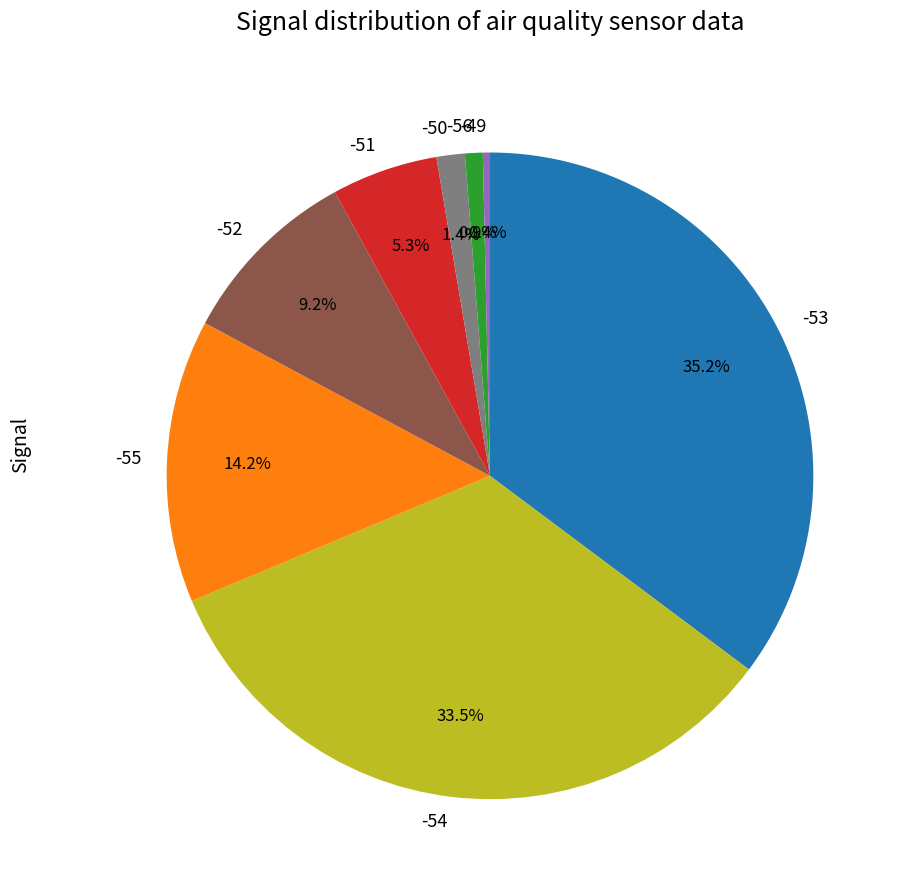

To the nearest percent, what percentage of the pie is -53?

35%